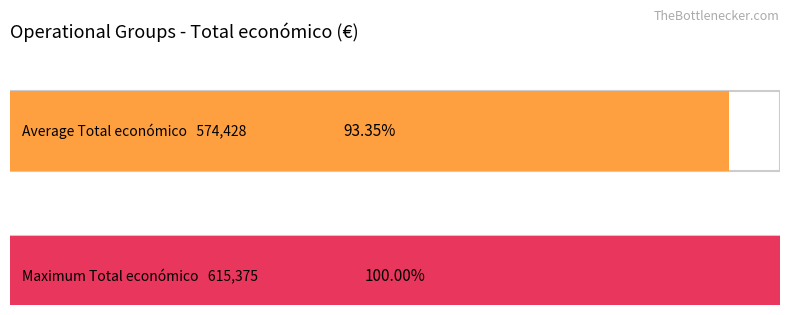

The chart shows a value of 262582 at Ash4Soil. True or false?

False